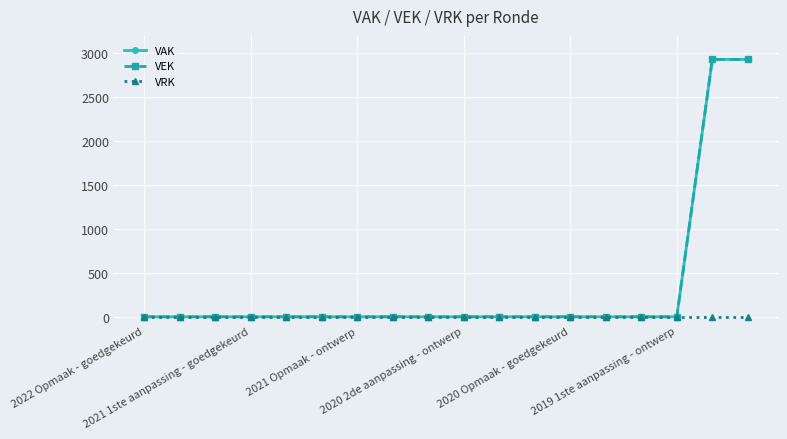

Rank the categories by VRK value from highest to lowest.

2022 Opmaak - goedgekeurd, 2021 1ste aanpassing - goedgekeurd, 2021 Opmaak - ontwerp, 2020 2de aanpassing - ontwerp, 2020 Opmaak - goedgekeurd, 2019 1ste aanpassing - ontwerp, 6, 7, 8, 9, 10, 11, 12, 13, 14, 15, 16, 17